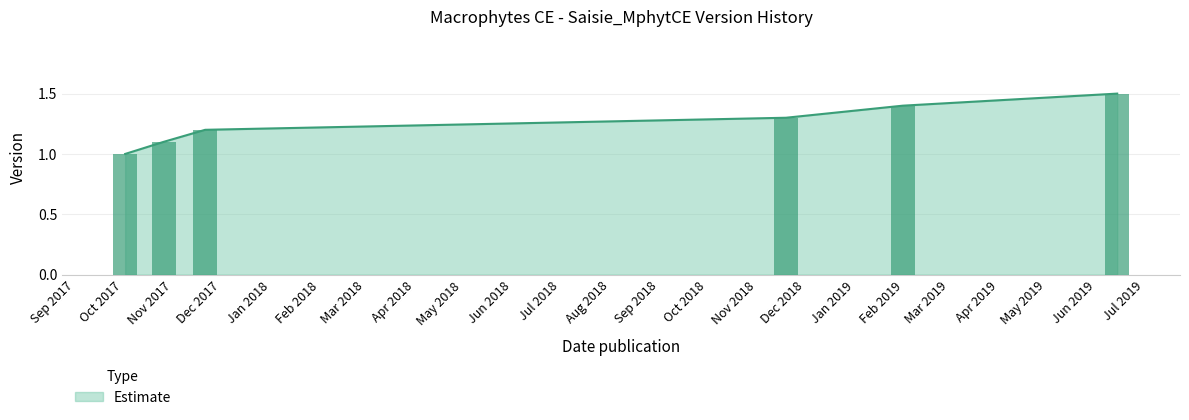

What is the label of the 6th bar from the left?

2019-06-14